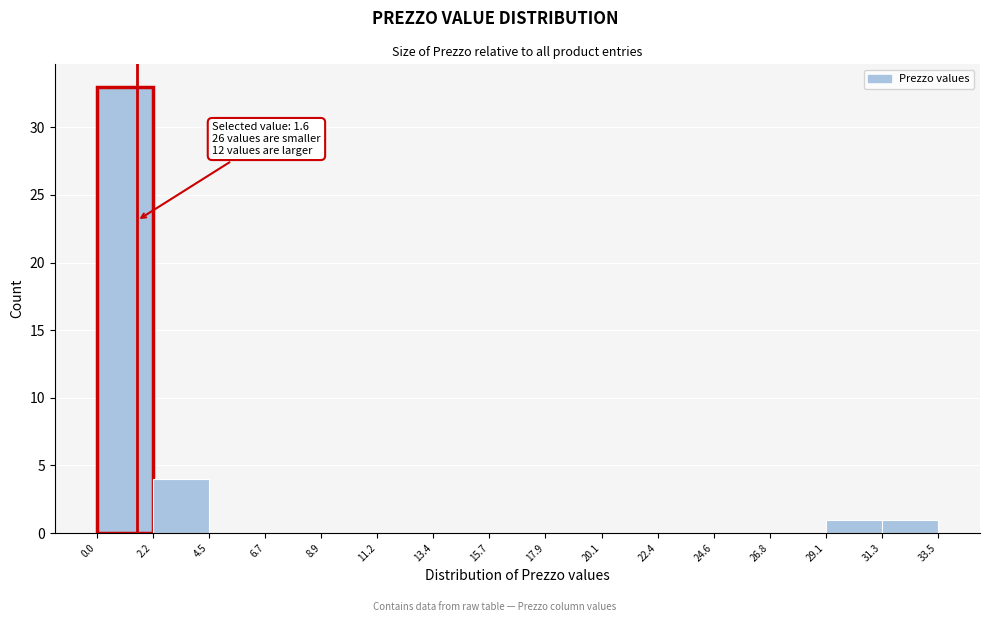

Which range on the x-axis has the tallest bar?

0.0 to 2.2